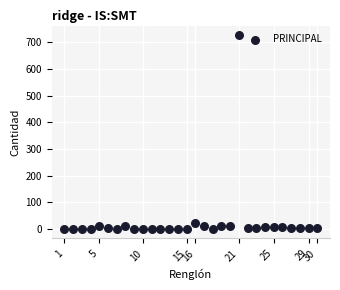

What Y value in the scatter plot is closest to 364?

24